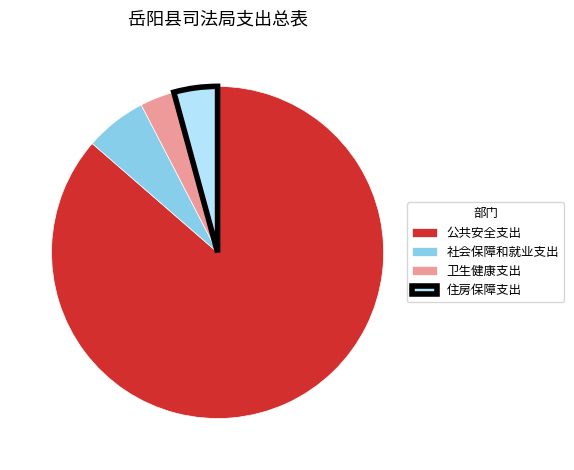

Count the number of slices in the pie.

4